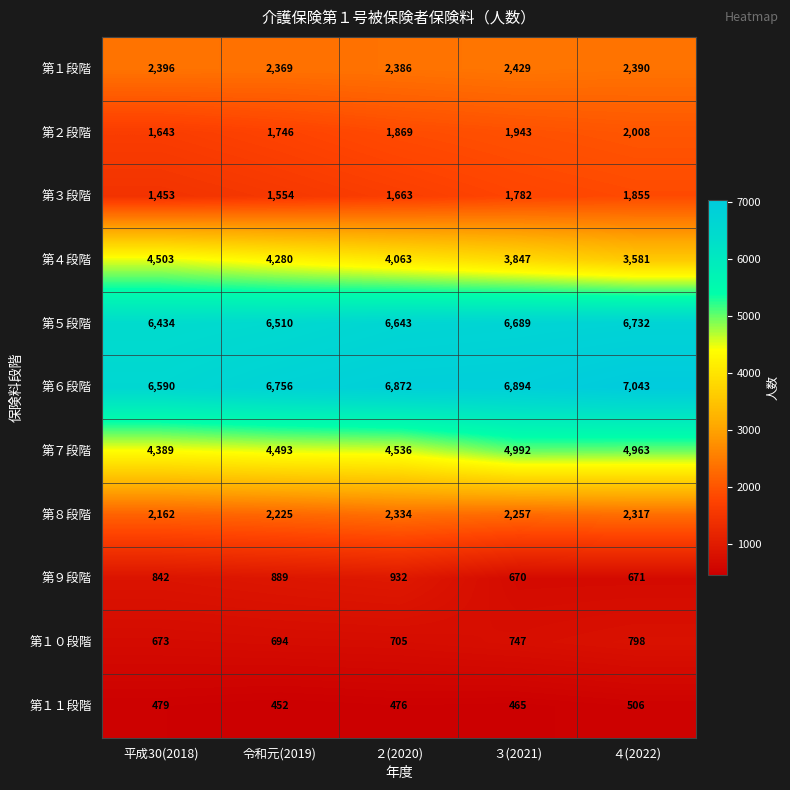

The 第６段階 series shows 9886 at 令和元(2019). True or false?

False